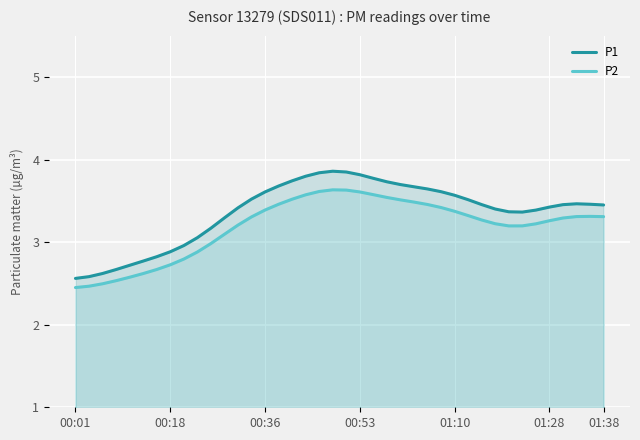

True or false: P2 has a value of 3.5 at 25.

True